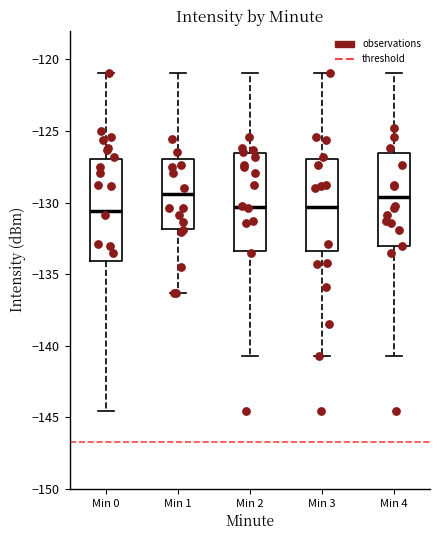

Where does the upper whisker of the box for Min 3 end on the y-axis? The values are not printed on the chart, so give them approximately, as read against the axis.

-121.0